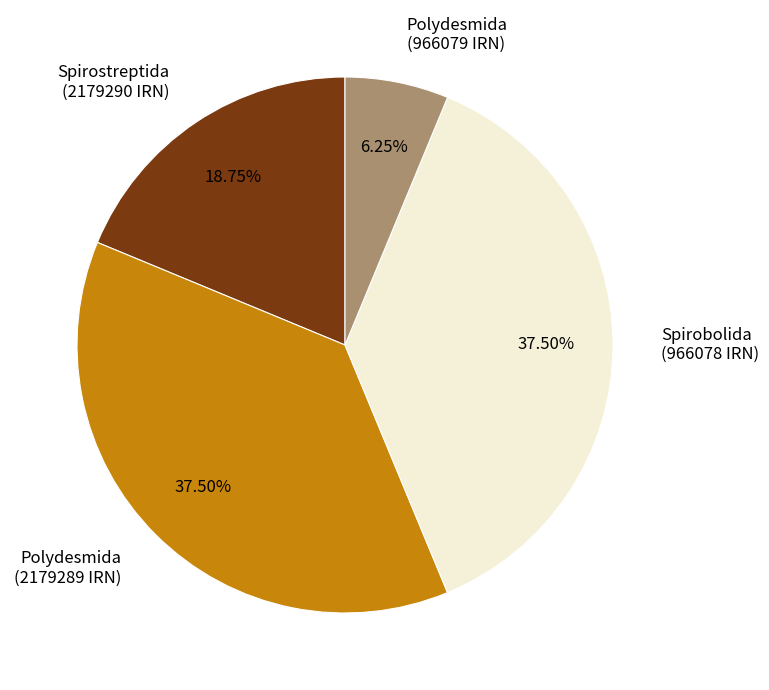

Is Polydesmida (966079 IRN) the majority of the pie?

No